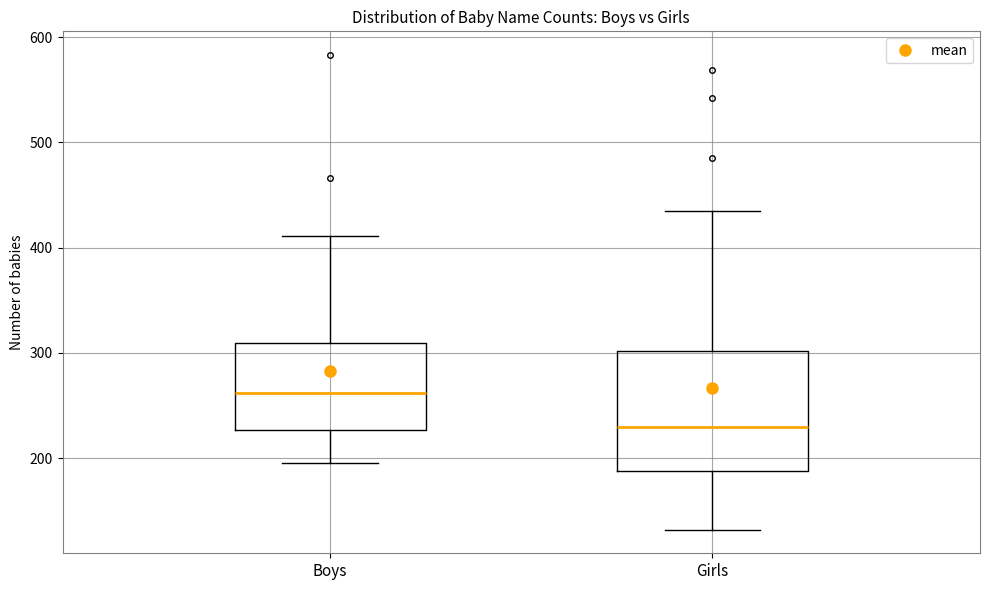

Reading left to right, transcribe this box plot: for each box, give where its median line is, the range the box spans, and where its two whiskers end, as read against the y-axis. The values are not printed on the chart, so give them approximately, as read against the axis.

Boys: median 260, box 230 to 310, whiskers 200 to 410
Girls: median 230, box 190 to 300, whiskers 130 to 440